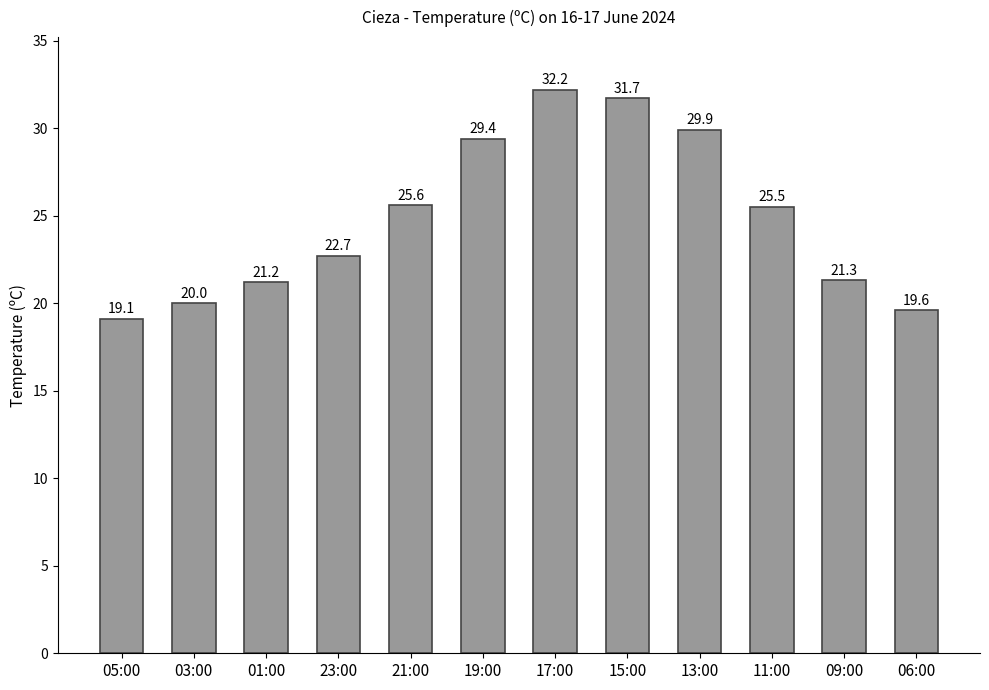

List the labels in order of value, smallest first.

05:00, 06:00, 03:00, 01:00, 09:00, 23:00, 11:00, 21:00, 19:00, 13:00, 15:00, 17:00